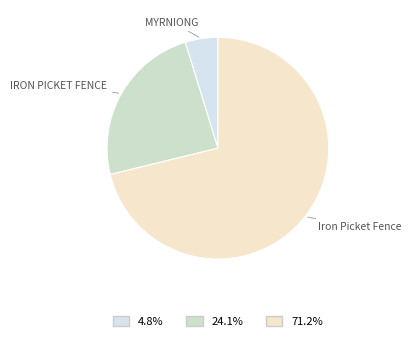

How many slices are in this pie chart?

3